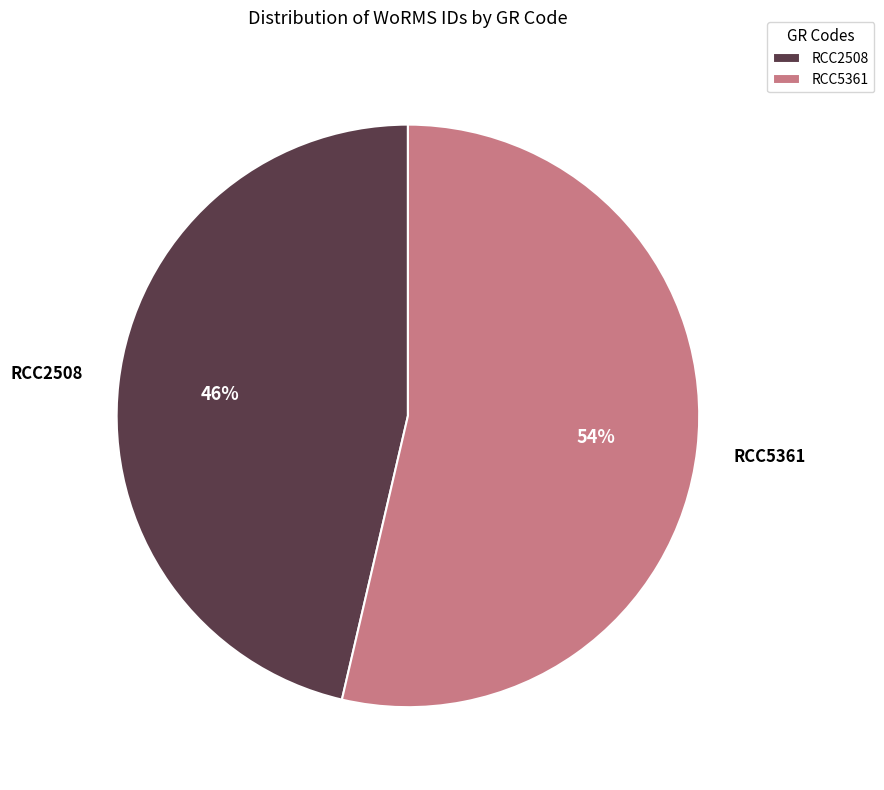

Count the number of slices in the pie.

2